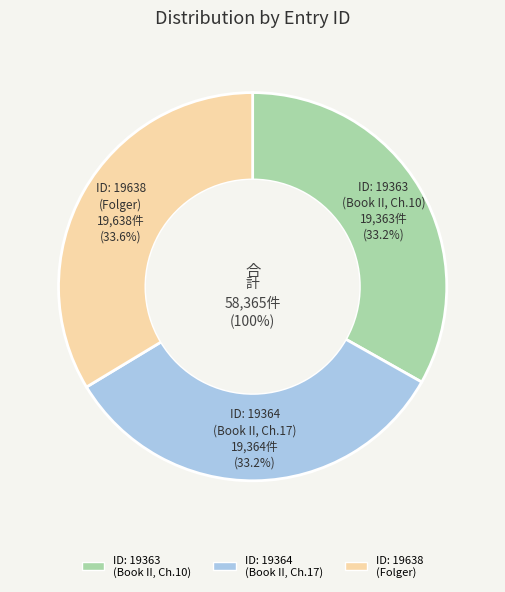

Does 2011-12-23 represent more than half of the total?

No